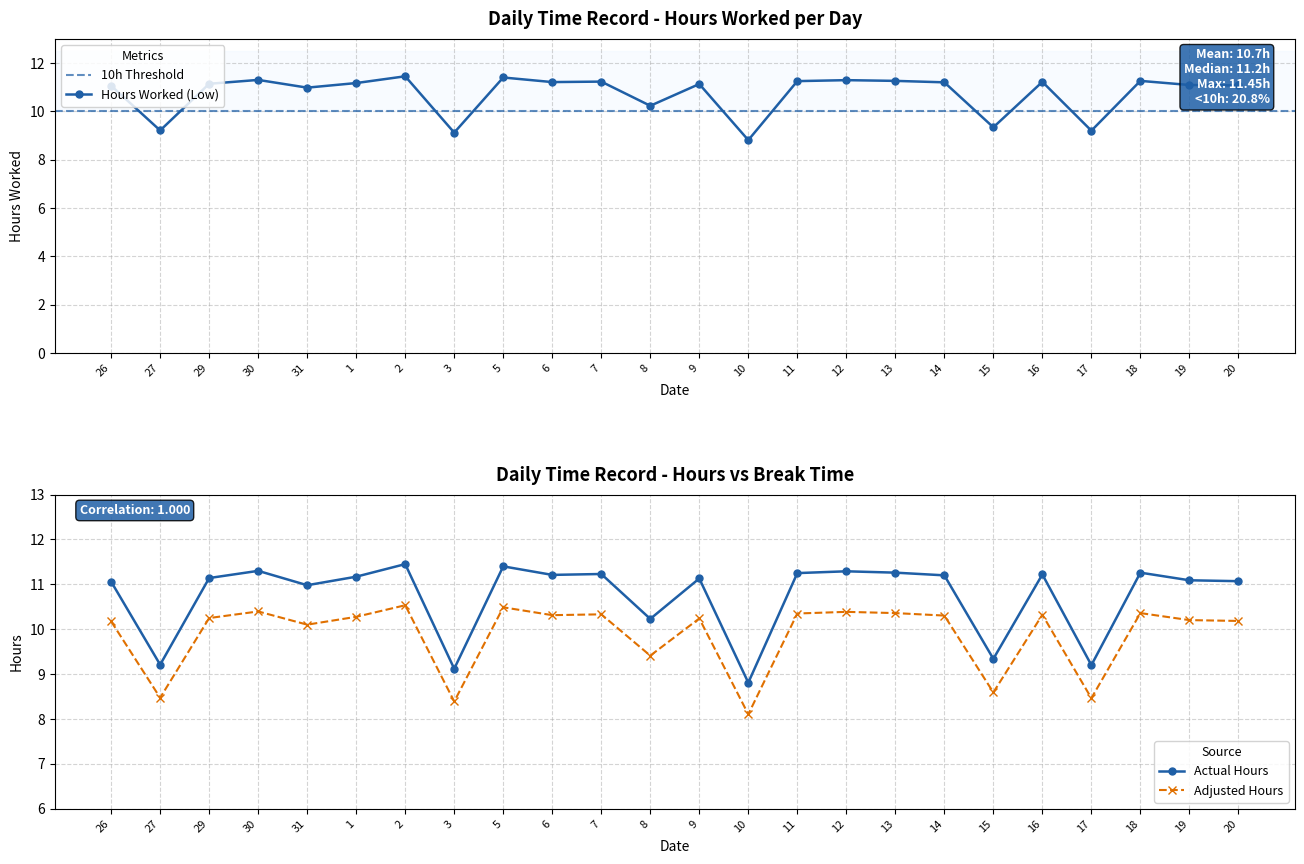

Reading left to right, list all the values displayed in this chart.

11.1	9.2	11.1	11.3	11.0	11.2	11.4	9.1	11.4	11.2	11.2	10.2	11.1	8.8	11.2	11.3	11.3	11.2	9.3	11.2	9.2	11.3	11.1	11.1